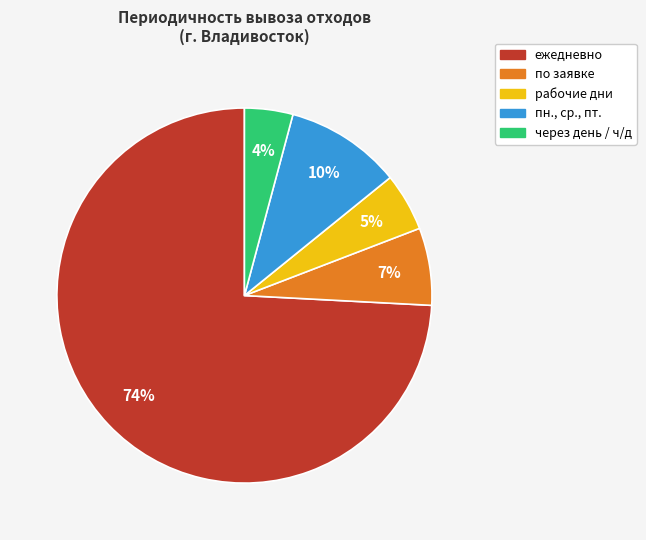

What is the majority slice?

ежедневно